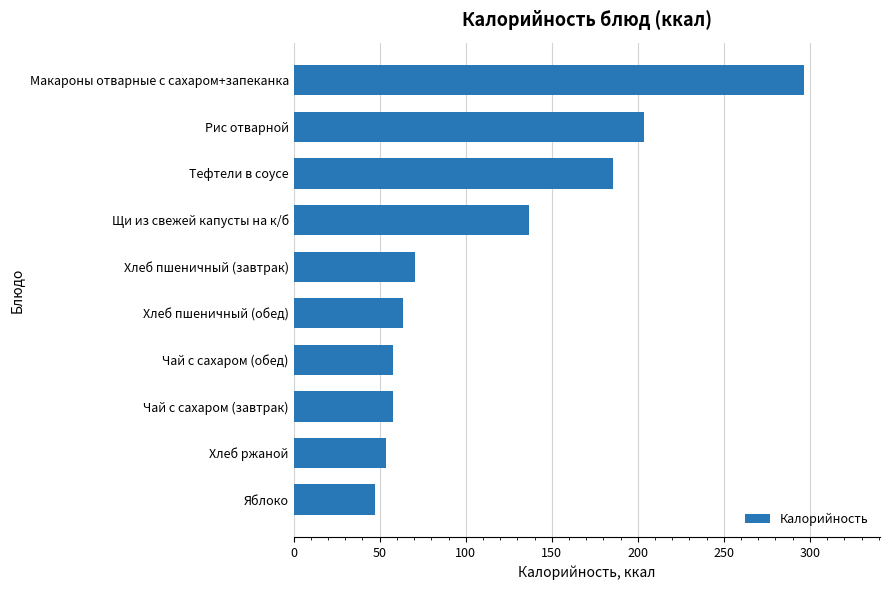

Where is the data nearest to the value 171?

Тефтели в соусе